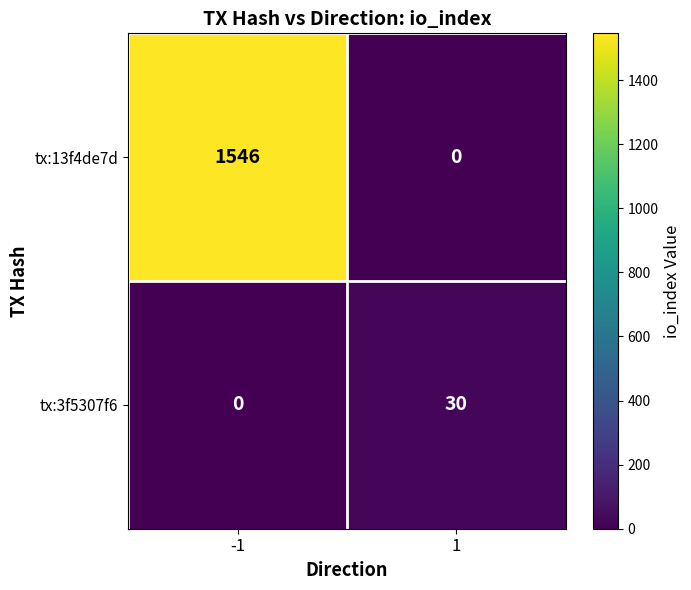

Which category has the highest value across all series?

-1